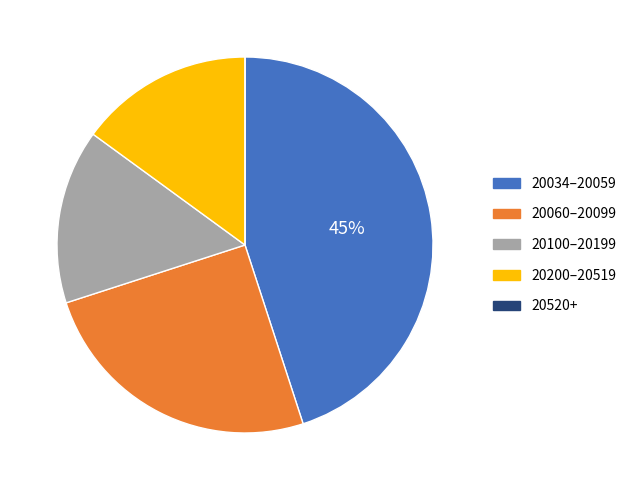

Is the sum of 20060–20099 and 20100–20199 greater than half?

No